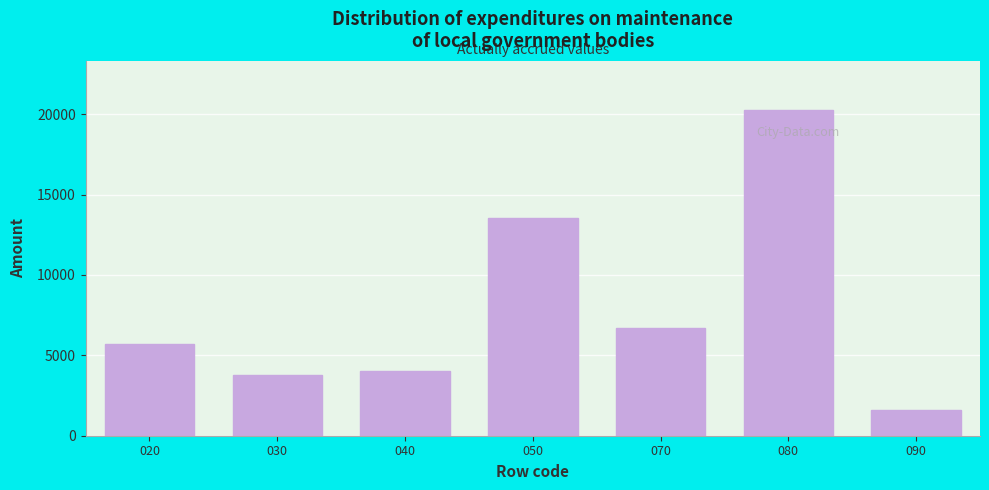

Reading left to right, transcribe all the data shown in this chart.

020=5715	030=3797	040=4035	050=13547	070=6727	080=20274	090=1593